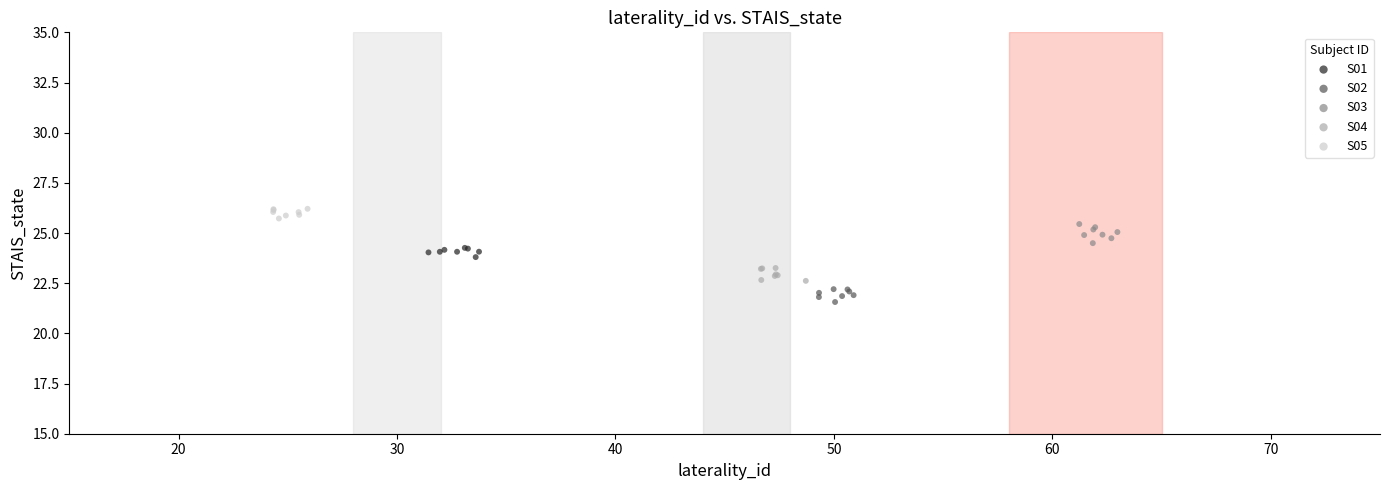

Which series has the largest Y range (max minus min)?

S03